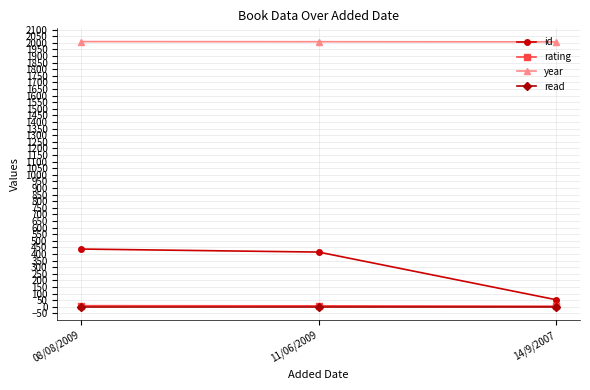

What is the lowest value of the id series?

54